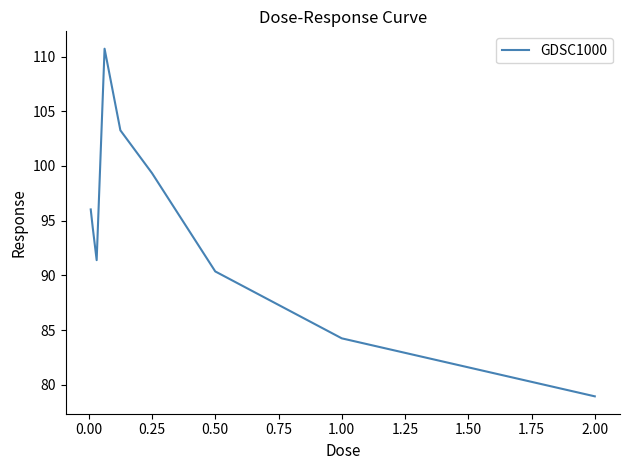

Count the number of values greater than 94.

5